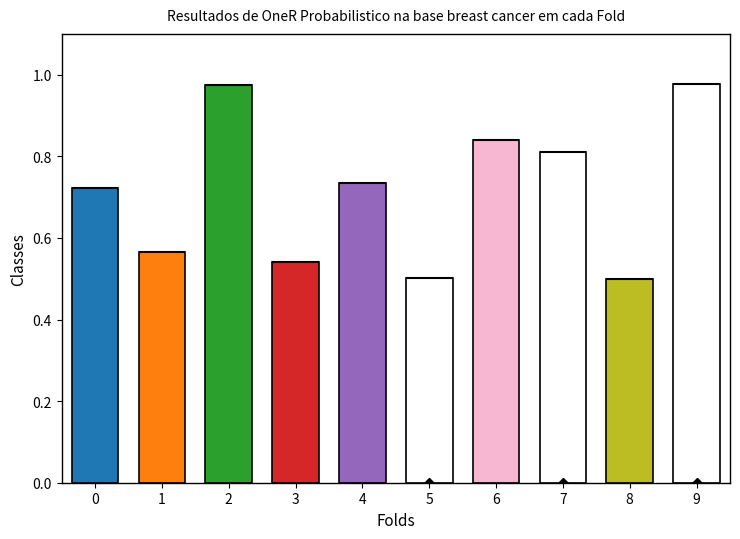

At which label is the value closest to 0?

8